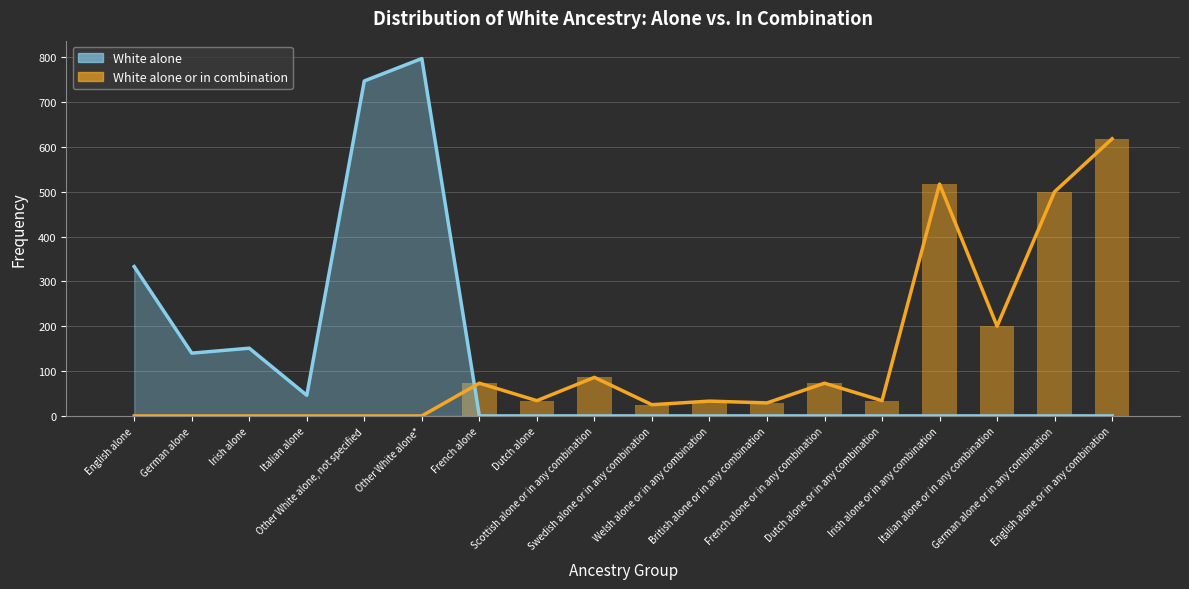

At which label does White alone or in combination first exceed 34?

French alone